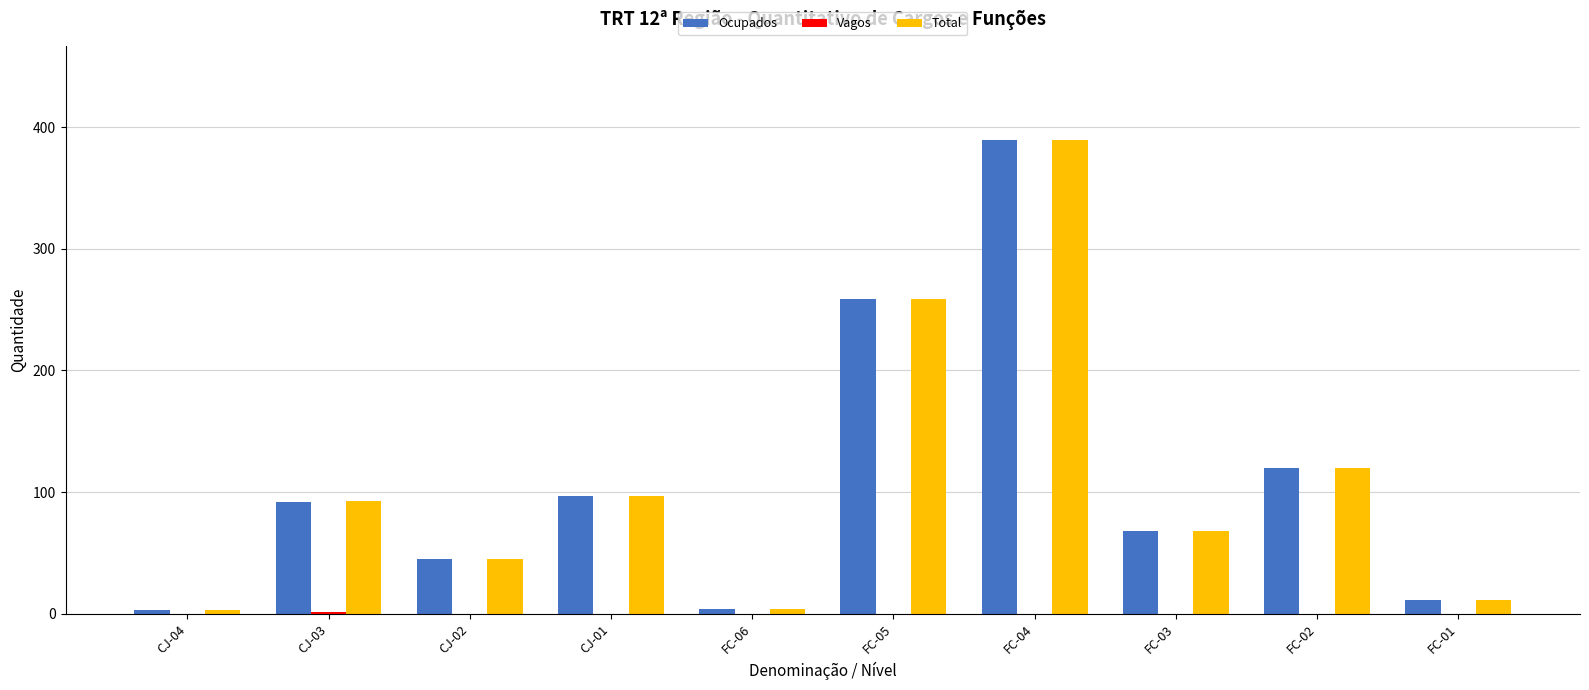

What is the sum of all Total values?

1089